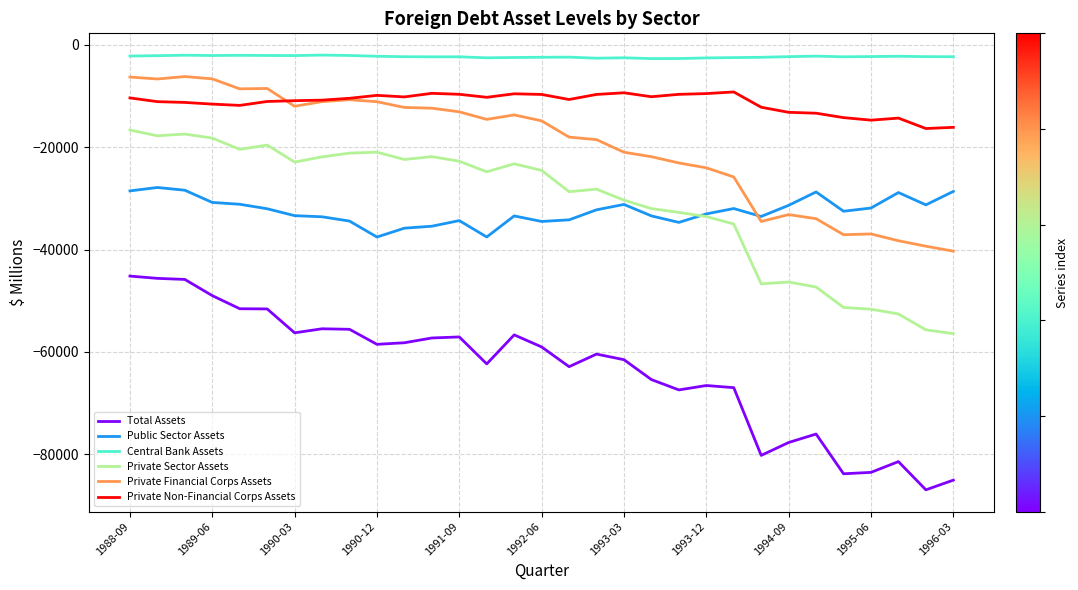

True or false: Public Sector Assets has more than 0 points higher than both neighbors.

True